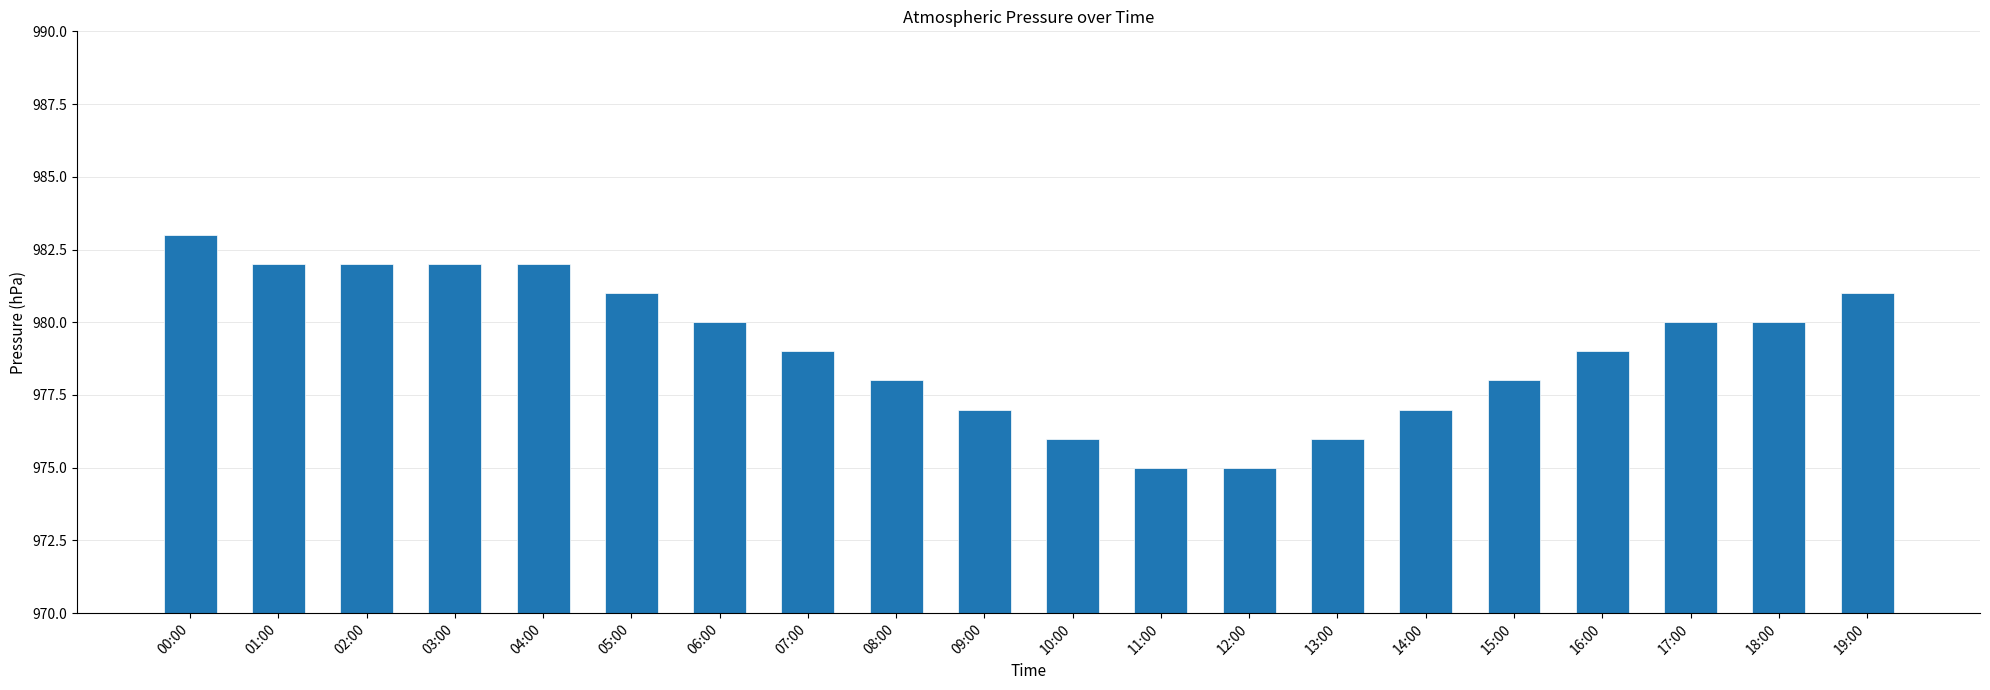

Is it true that the value at 19:00 is 1368?

False